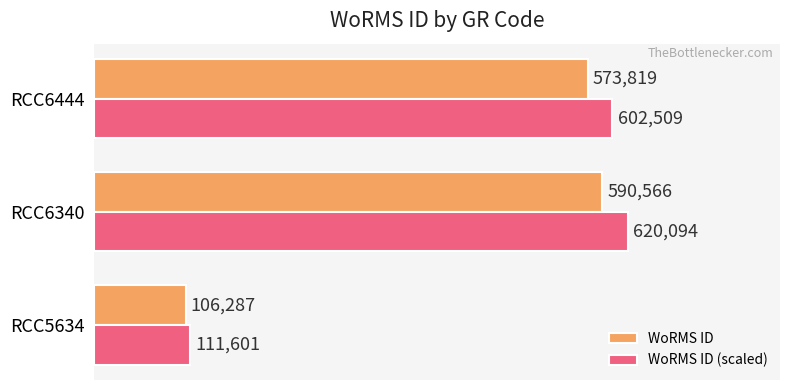

What is the highest value of the WoRMS ID series?

590566.0